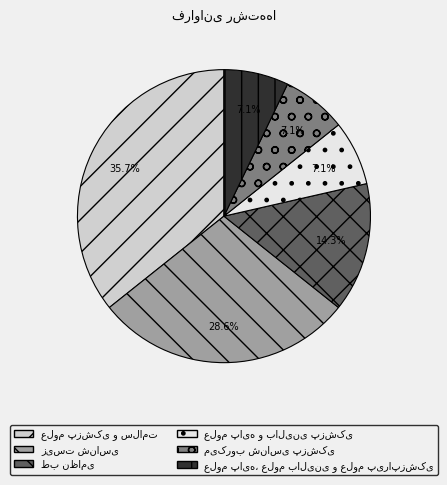

Does any single category account for the majority?

No